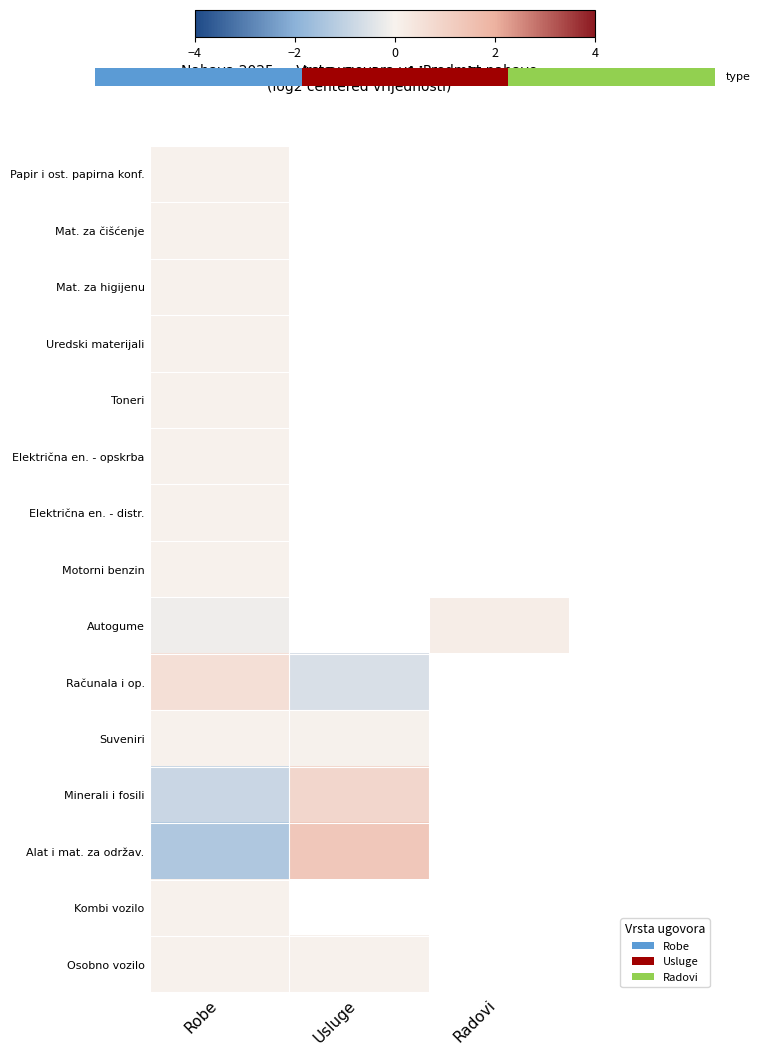

Which series changed the most between Robe and Usluge?

Alat i mat. za održav.